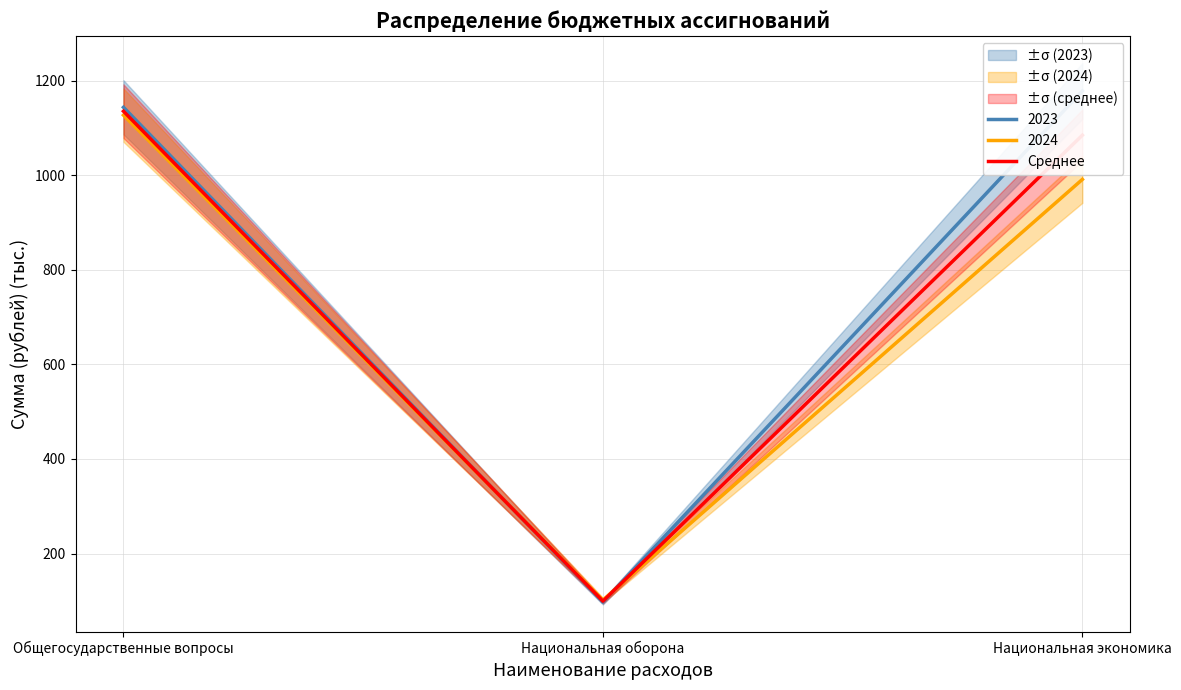

What is the difference between the maximum and minimum values?

1035.6